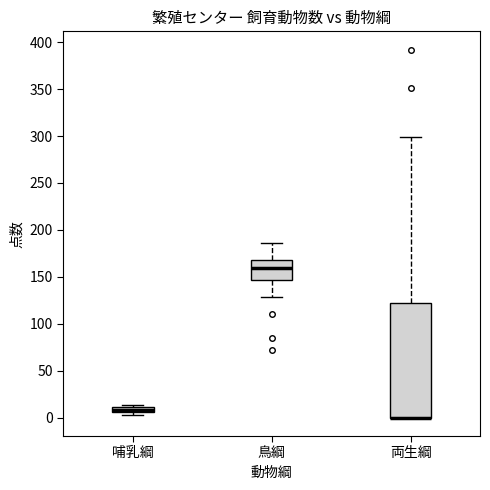

Comparing the boxes themselves (not the whiskers), which one is the tallest?

両生綱